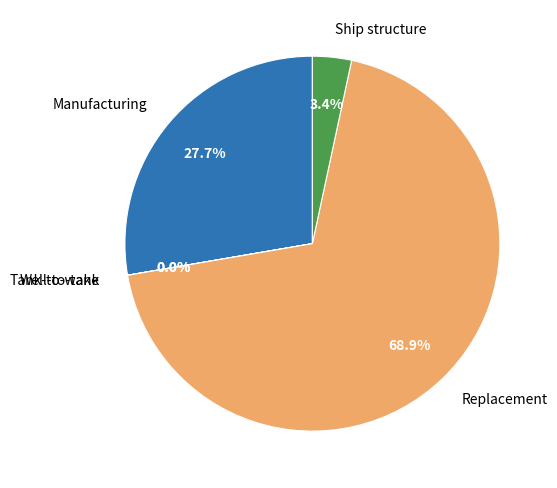

How much of the chart is everything except Ship structure?

96.6%